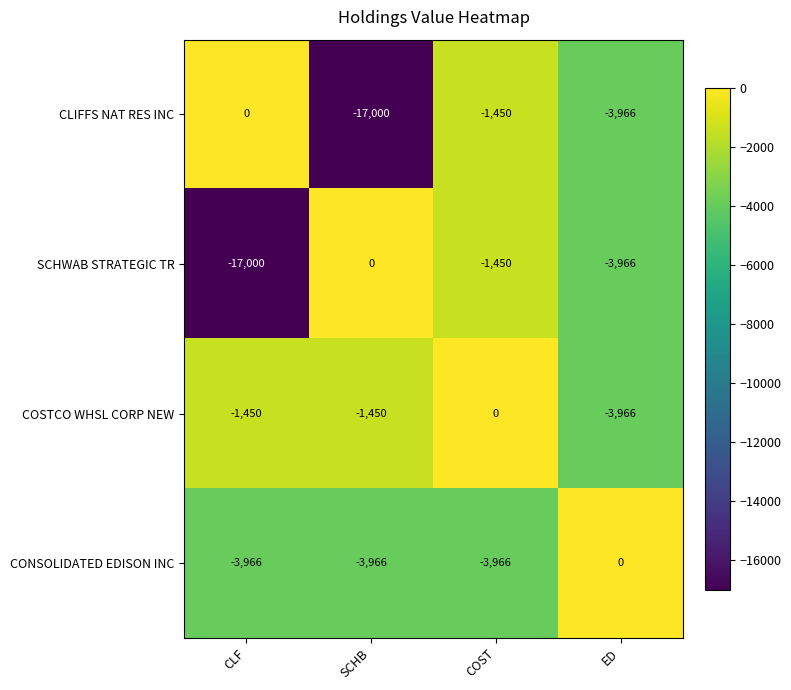

Which series changed the most between SCHB and ED?

CLIFFS NAT RES INC